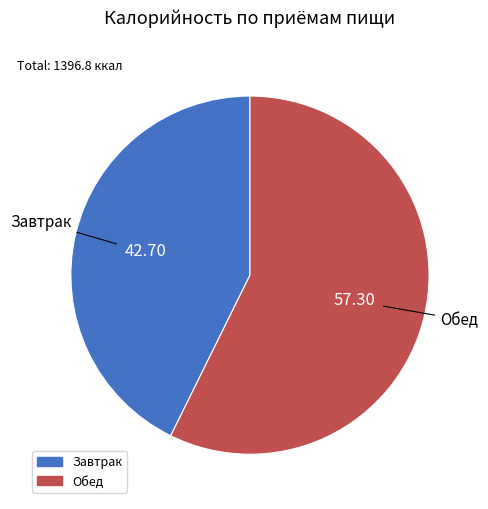

True or false: Завтрак accounts for 36% of the total.

False